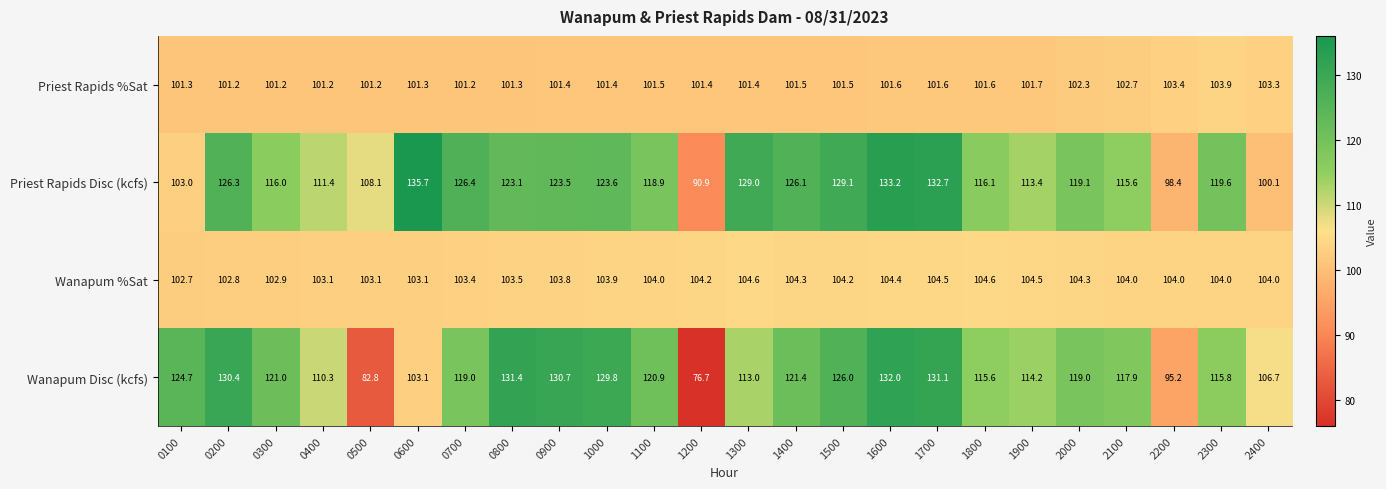

Is it true that Priest Rapids Disc (kcfs) equals 119.1 at 2000?

True